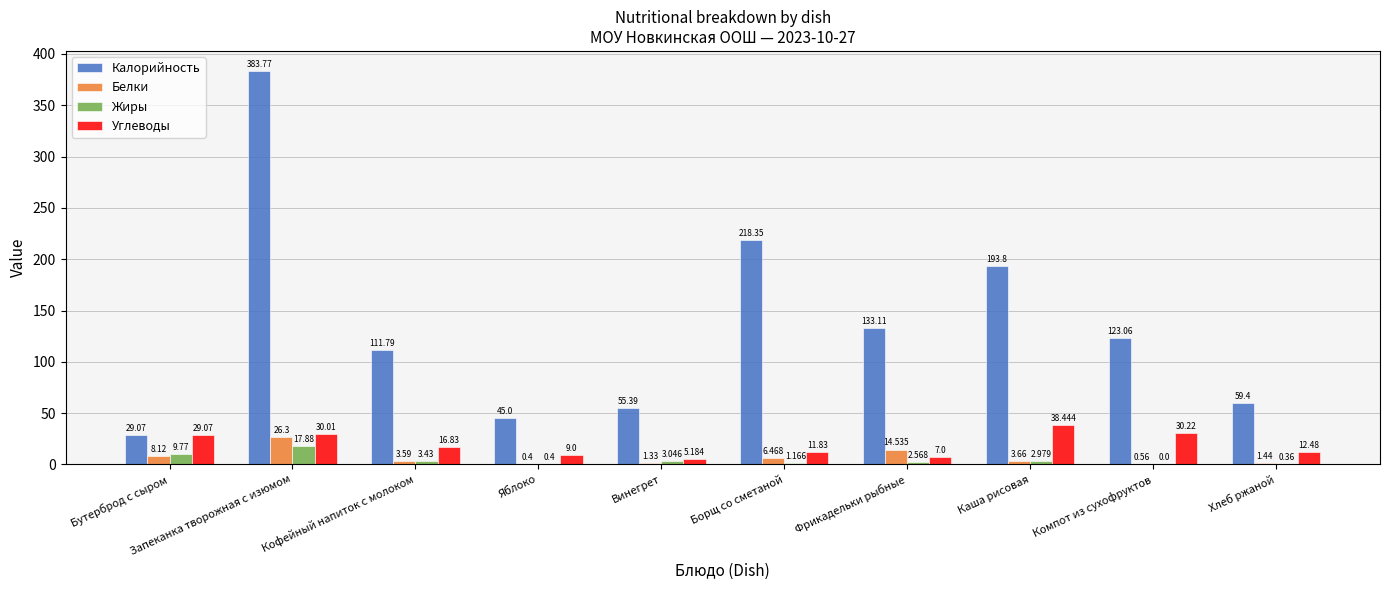

At which label does Белки first exceed 3?

Бутерброд с сыром